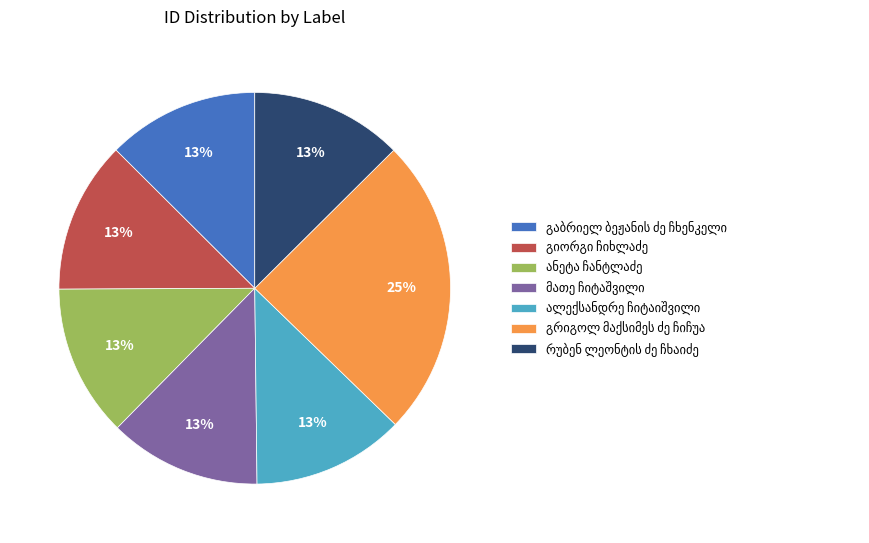

Is there a majority slice in this chart?

No